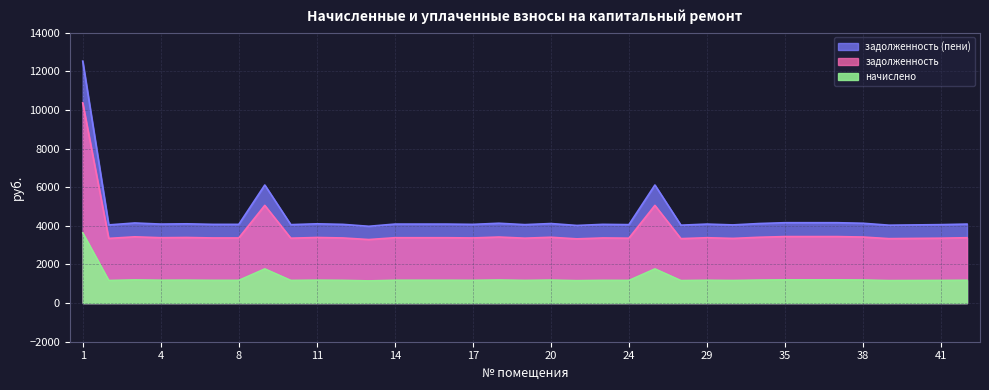

True or false: задолженность has more than 2 interior local peaks.

True